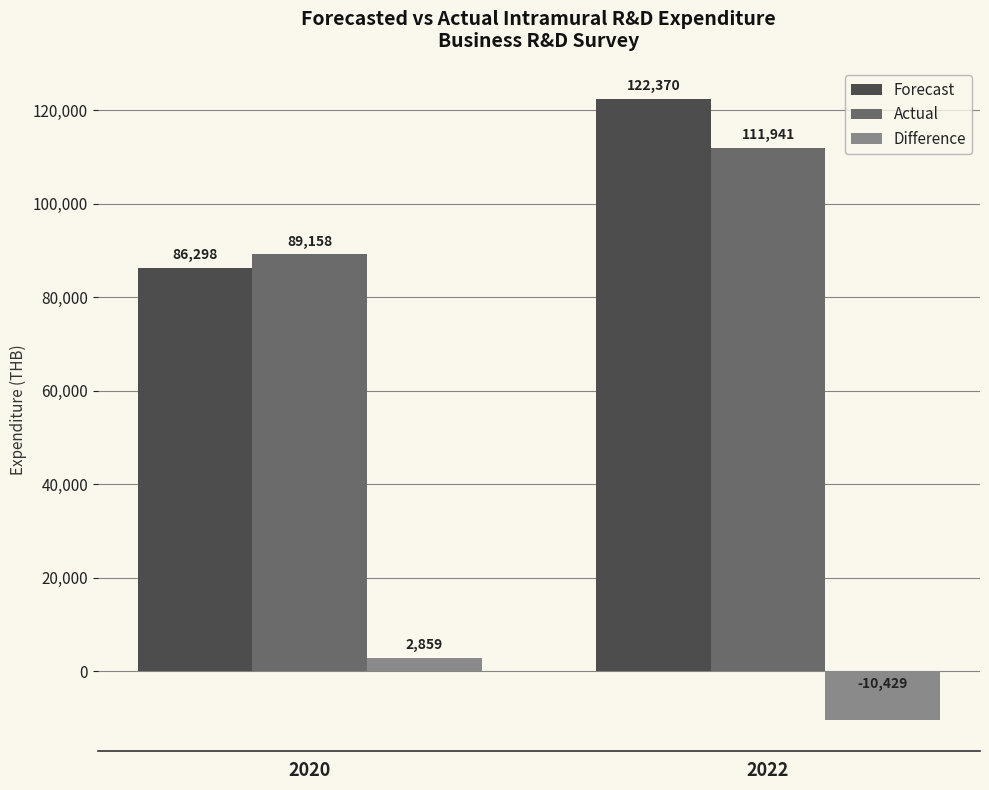

Reading left to right, extract all data points from this chart.

Forecast: 86298	122370
Actual: 89158	111941
Difference: 2859	-10429